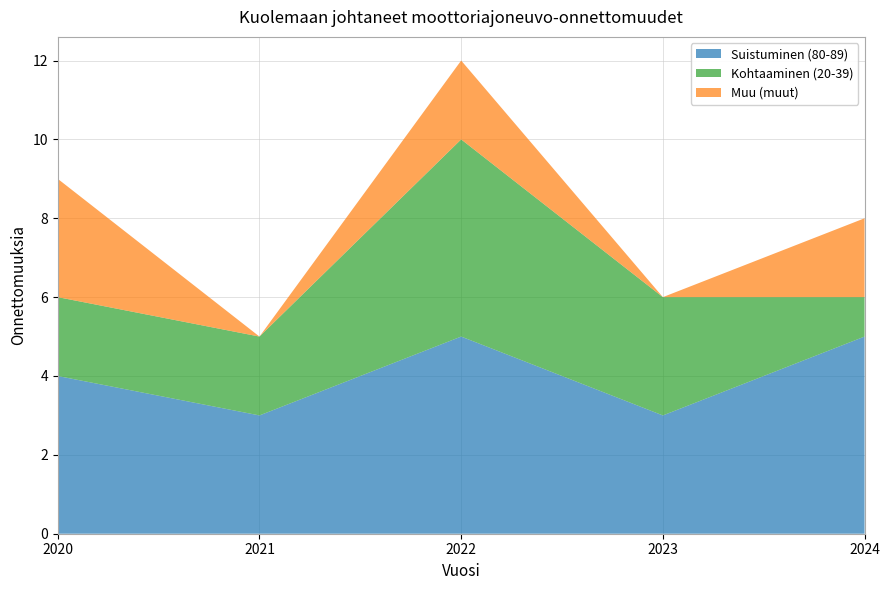

Reading right to left, list all the values displayed in this chart.

Suistuminen (80-89): 2024=5	2023=3	2022=5	2021=3	2020=4
Kohtaaminen (20-39): 2024=1	2023=3	2022=5	2021=2	2020=2
Muu (muut): 2024=2	2023=0	2022=2	2021=0	2020=3